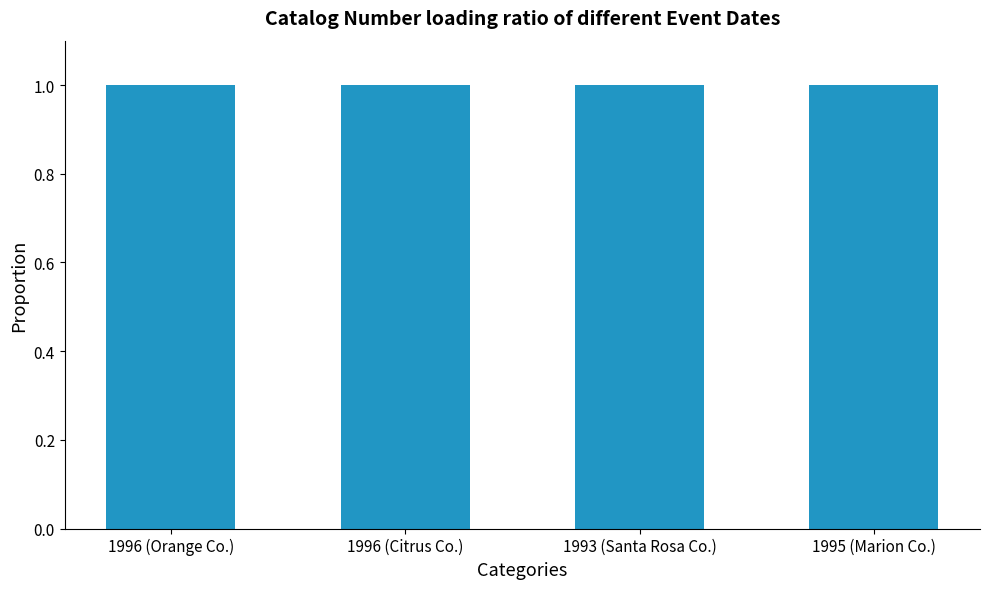

What position from the left is 1996 (Orange Co.)?

1